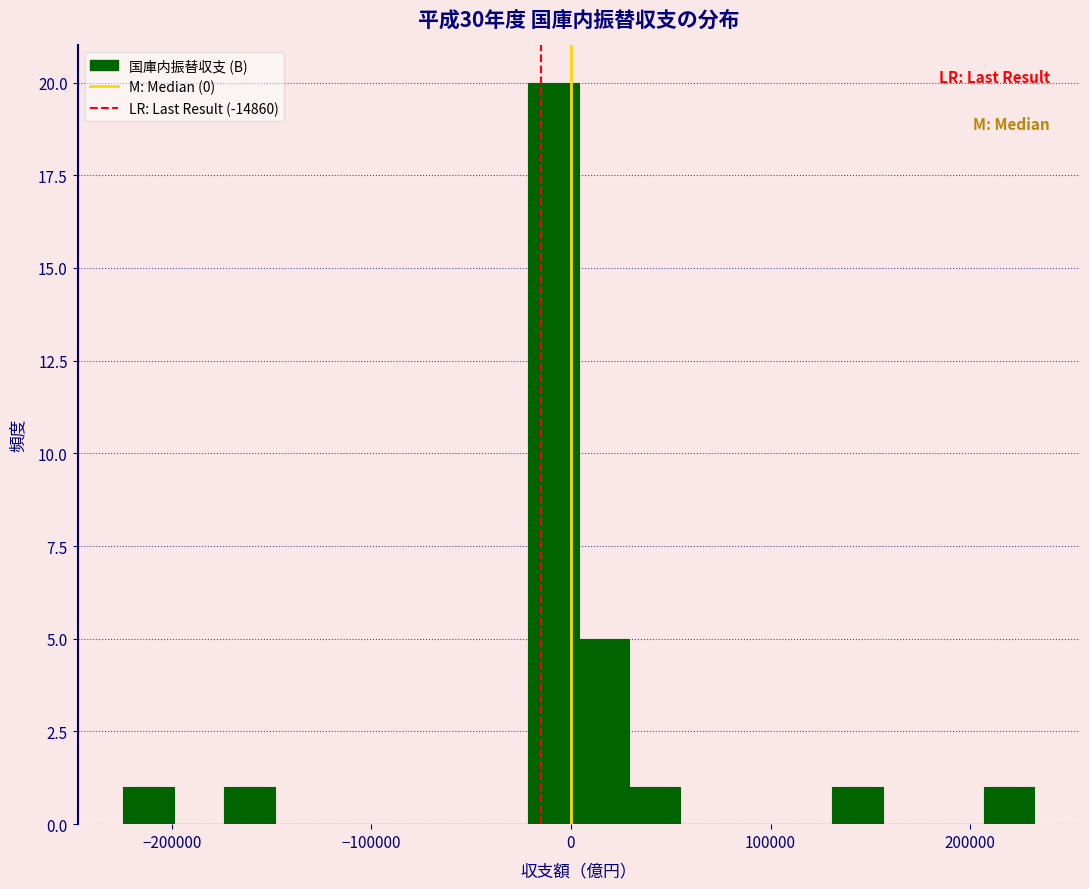

Around what value on the x-axis is the tallest bar? Give the approximate position of its centre, as read against the axis.

-10000